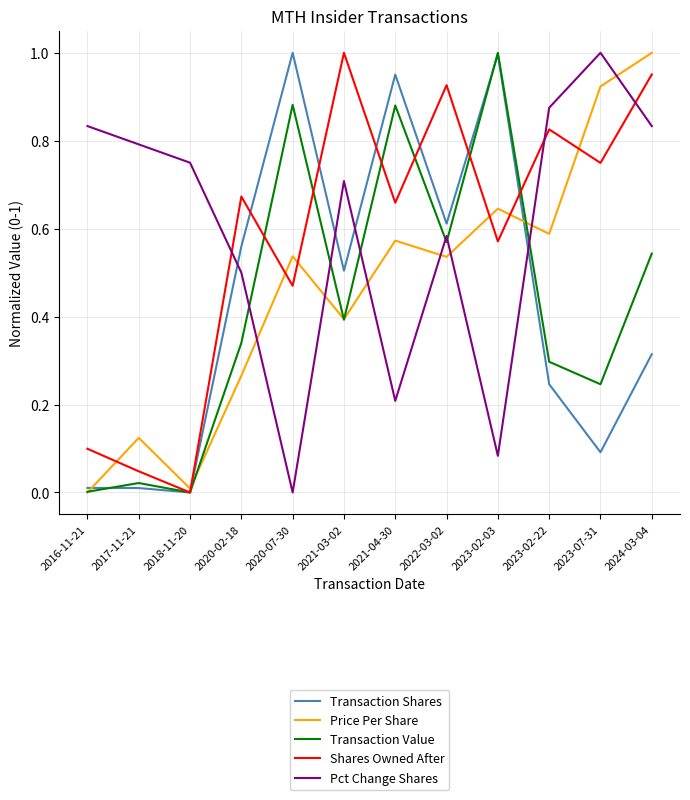

Which series ends up on top after the final intersection of Transaction Value and Transaction Shares?

Transaction Value